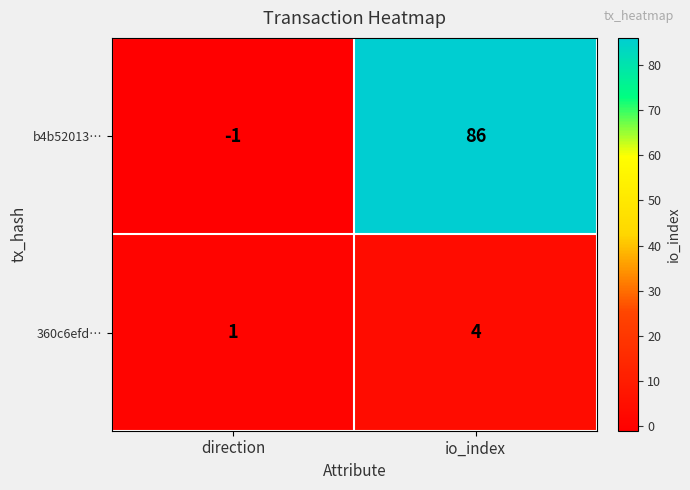

Reading right to left, list all the values displayed in this chart.

b4b52013…: io_index=86	direction=-1
360c6efd…: io_index=4	direction=1